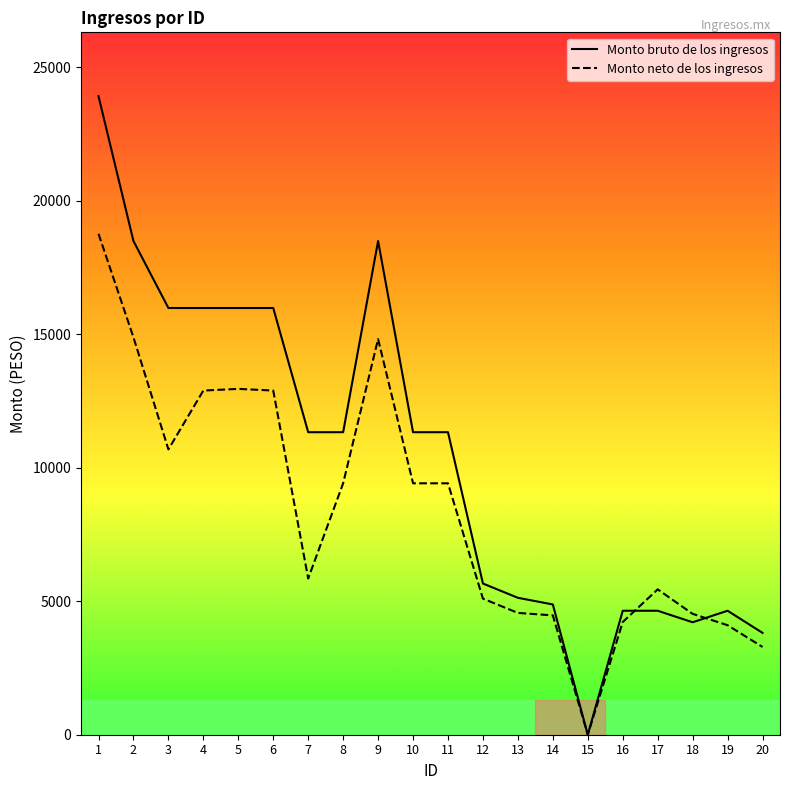

True or false: Monto bruto de los ingresos has a value of 15977.6 at 5.

True